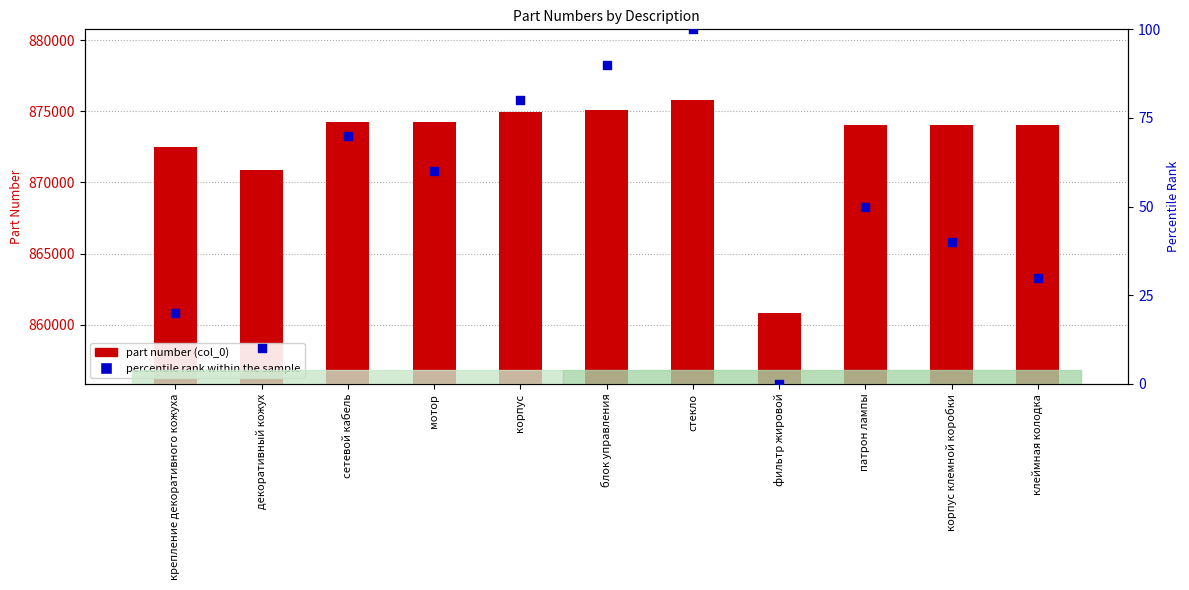

Which series has the widest spread of Y values?

part number (col_0)